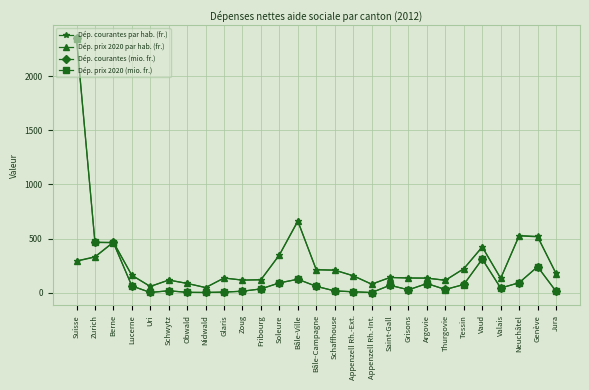

Where is Dép. prix 2020 (mio. fr.) nearest to the value 1170?

Zurich